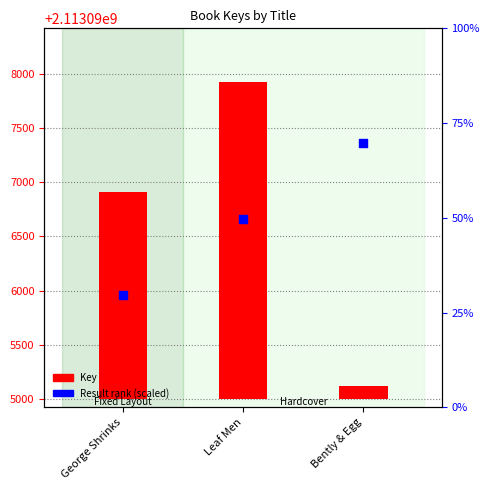

Which series reaches the minimum Y coordinate?

Key